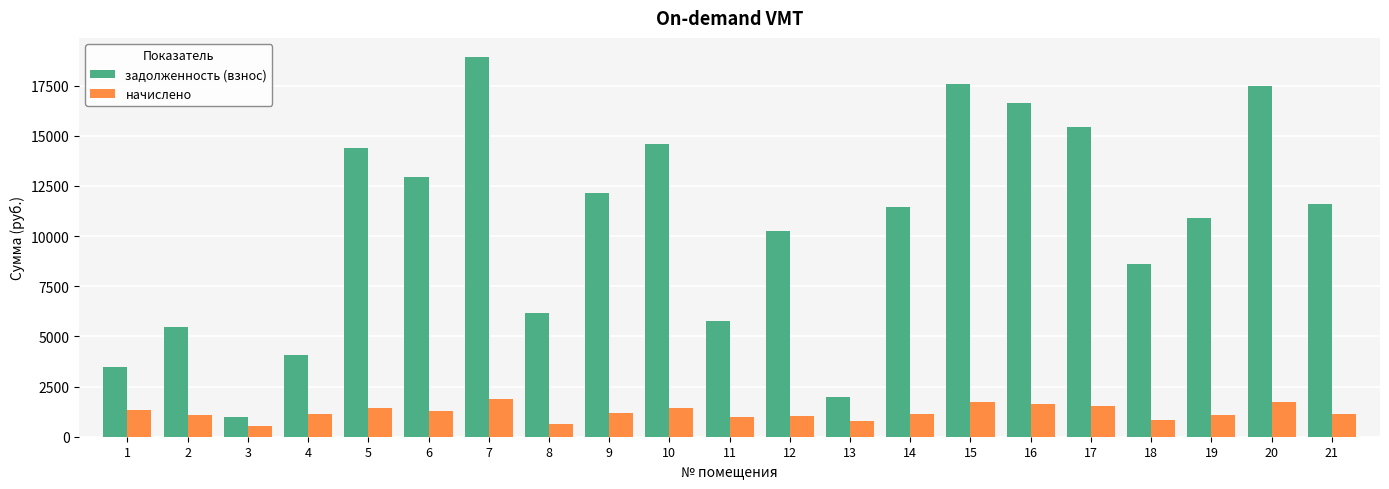

What is the maximum value shown in the chart?

18936.7